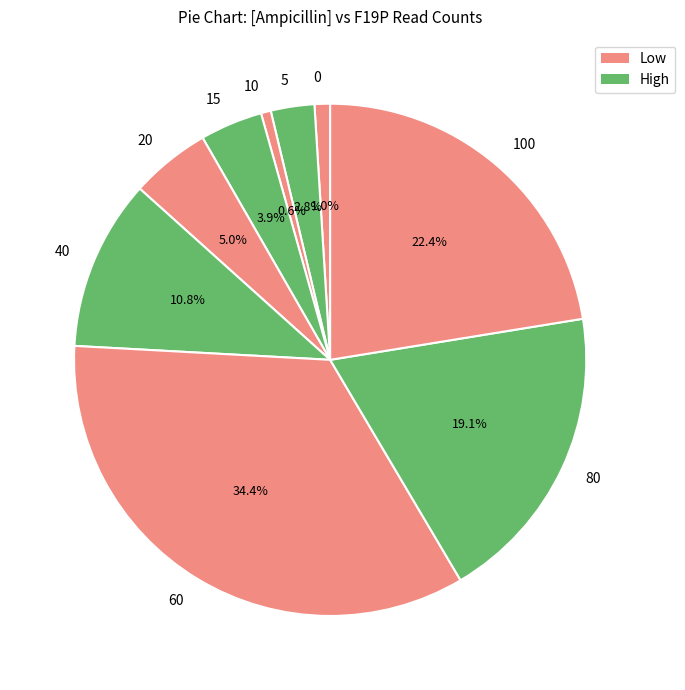

To the nearest percent, what portion does 15 represent?

4%